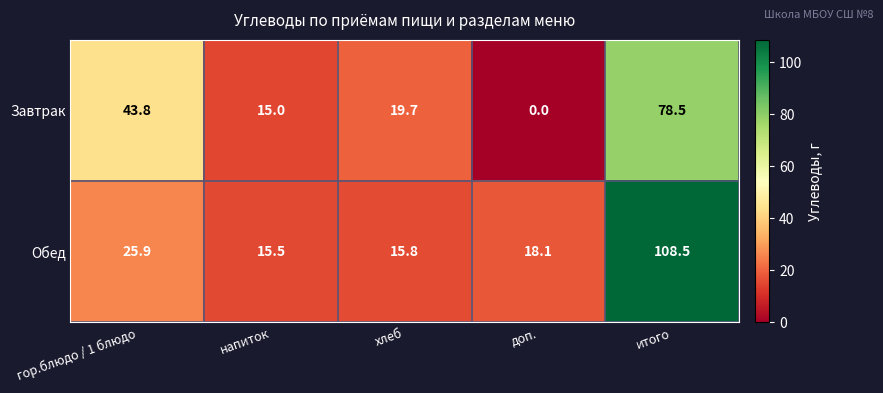

Reading left to right, extract all data points from this chart.

Завтрак: гор.блюдо / 1 блюдо=43.8	напиток=15.0	хлеб=19.7	доп.=0.0	итого=78.5
Обед: гор.блюдо / 1 блюдо=25.9	напиток=15.5	хлеб=15.8	доп.=18.1	итого=108.5